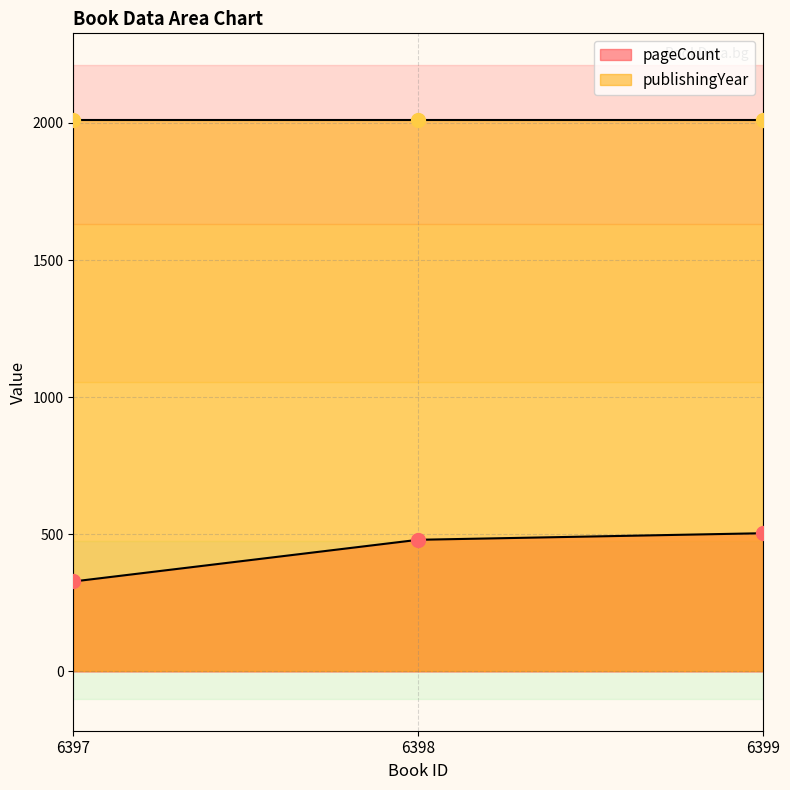

What is the sum of the values at 6397 and 6398?

808